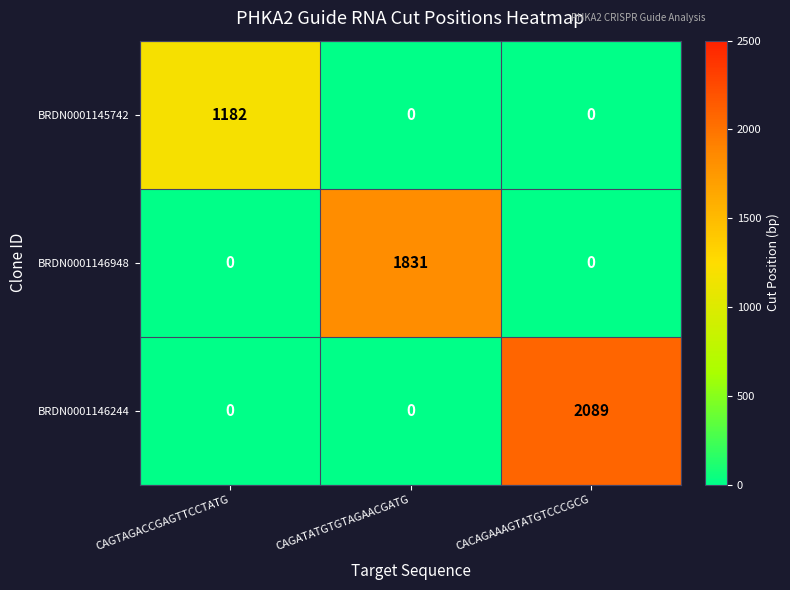

What is the maximum value shown in the chart?

2089